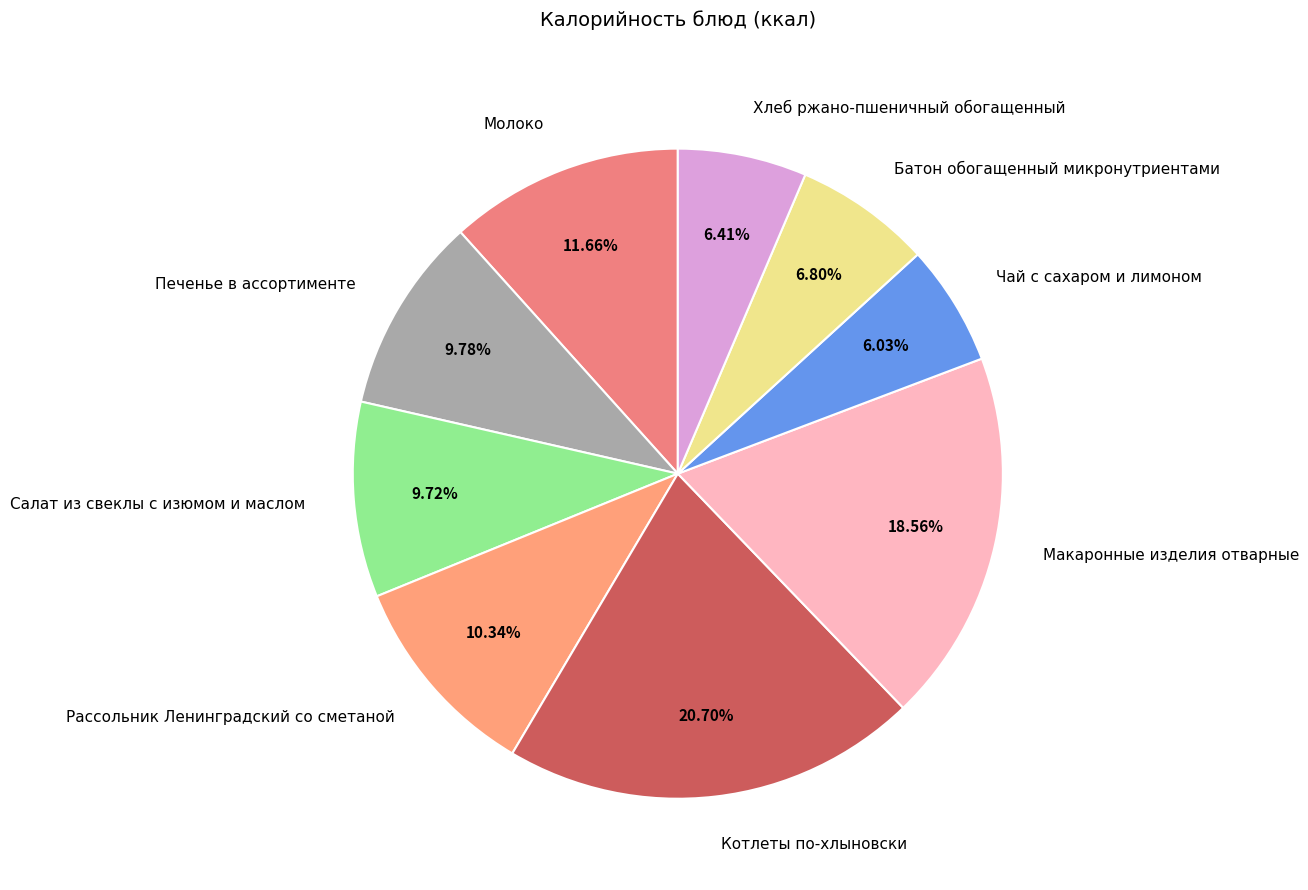

What is the ratio of the value at Чай с сахаром и лимоном to the value at Салат из свеклы с изюмом и маслом?

0.6